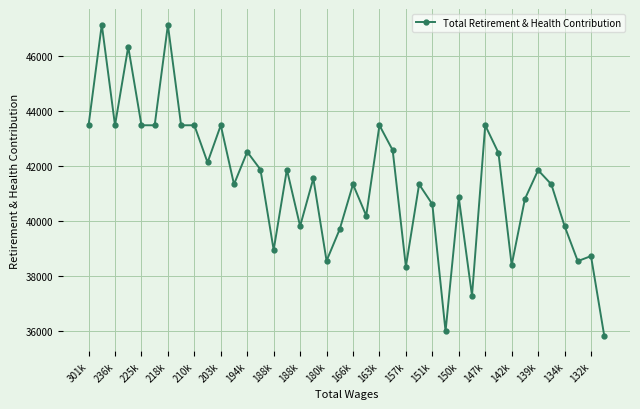

True or false: there are more than 1 points higher than both neighbors.

True